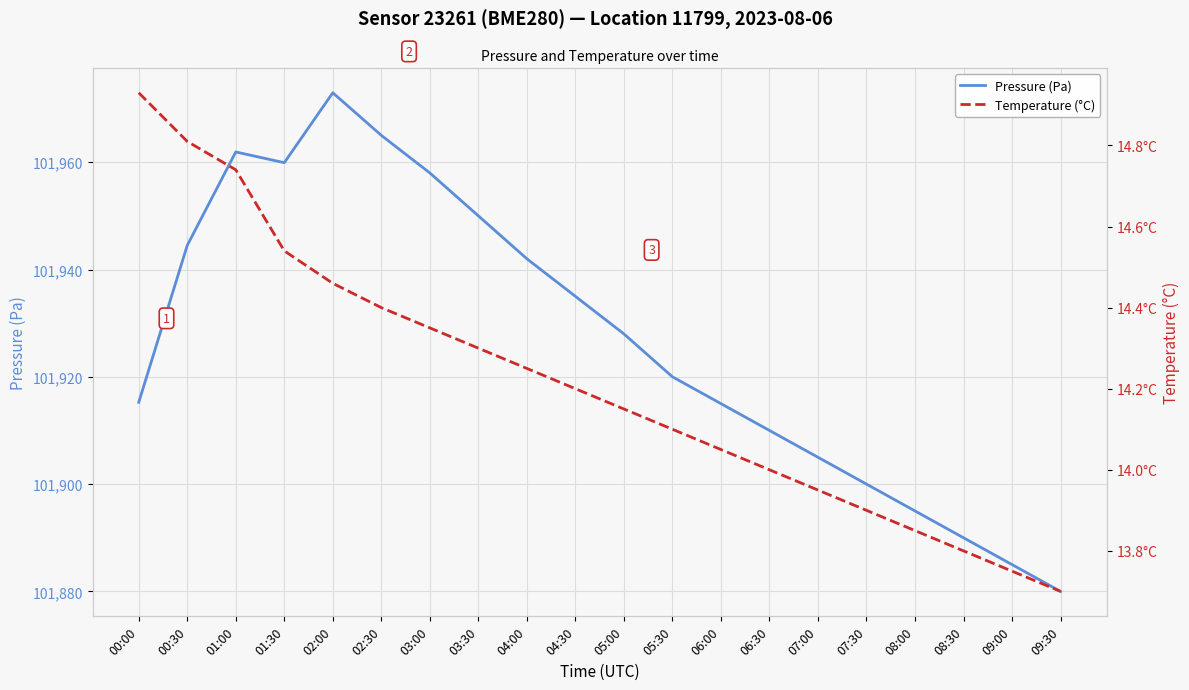

What is the sum of the Temperature (°C) values at 03:30 and 01:30?

28.8